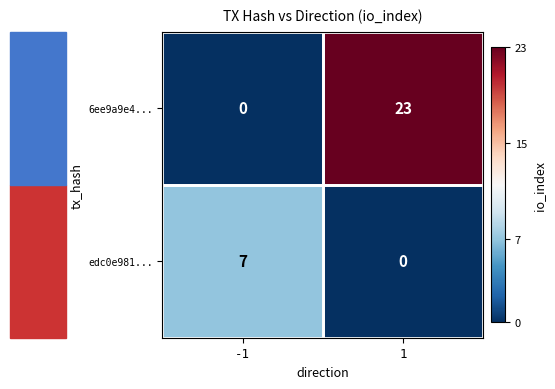

At how many categories does at least one series exceed 8?

1